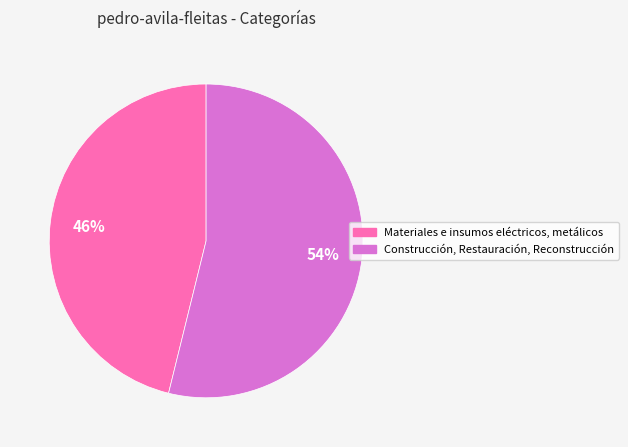

Does Materiales e insumos eléctricos, metálicos represent more than half of the total?

No